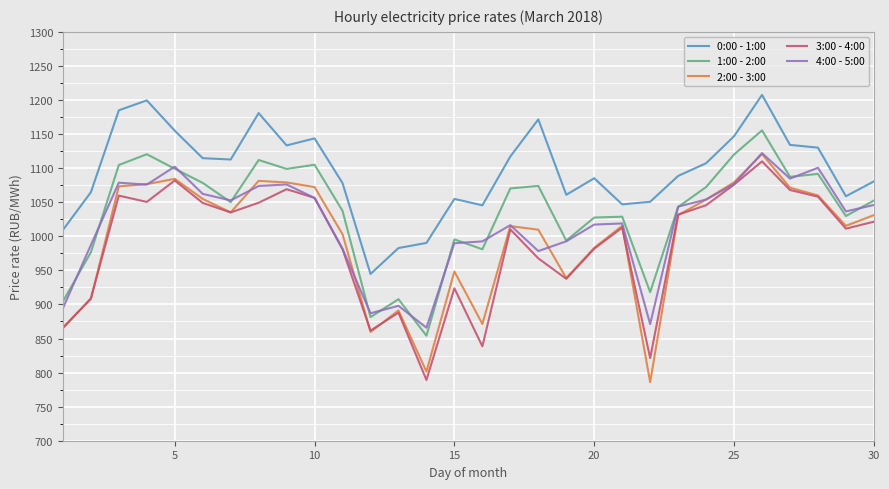

True or false: 0:00 - 1:00 and 2:00 - 3:00 intersect in this chart.

False